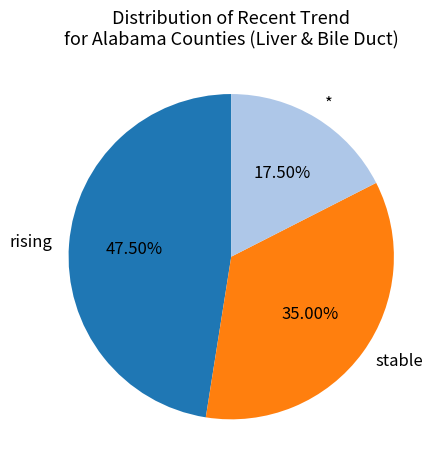

Is there any slice that represents more than half of the pie?

No